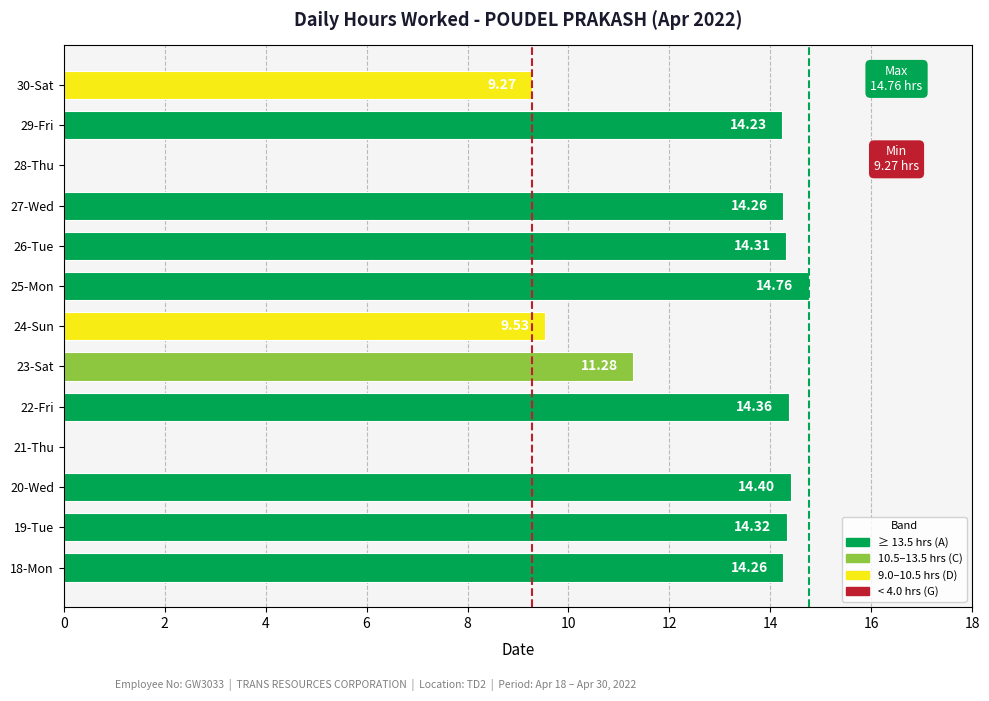

Count the number of values greater than 14.

8